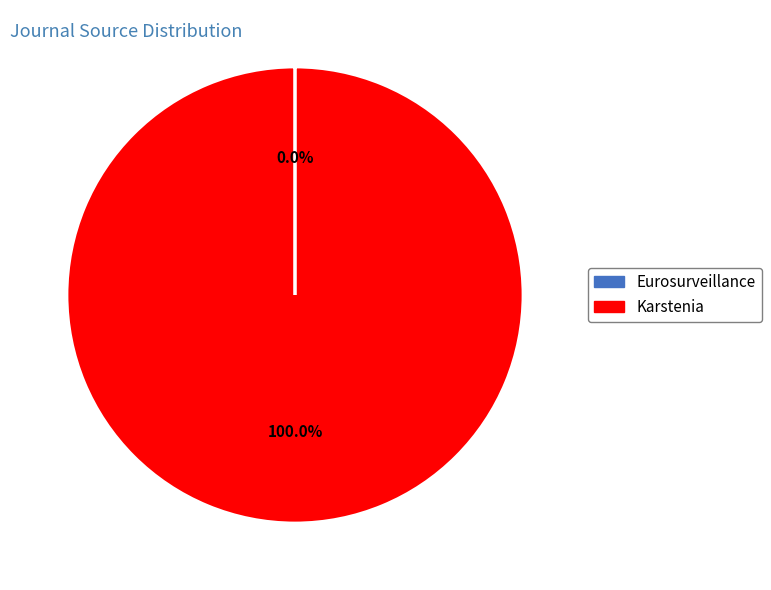

Is there a majority slice in this chart?

Yes